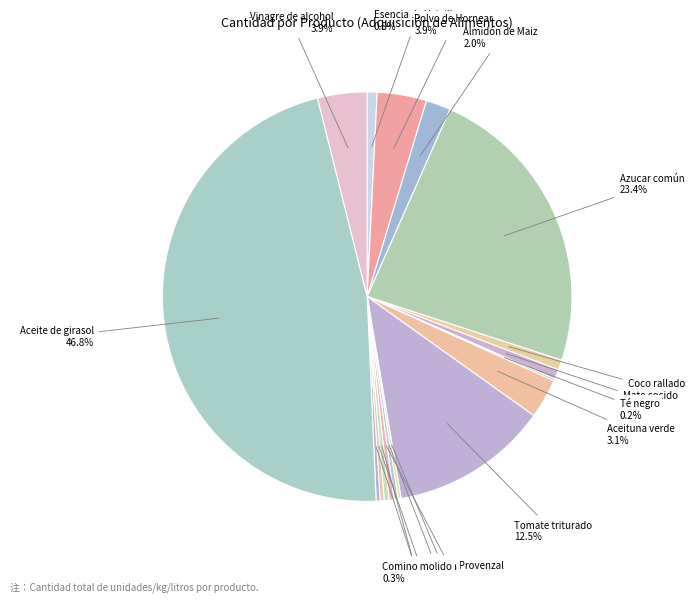

To the nearest percent, what is the difference between the largest and smallest slice percentages?

47%